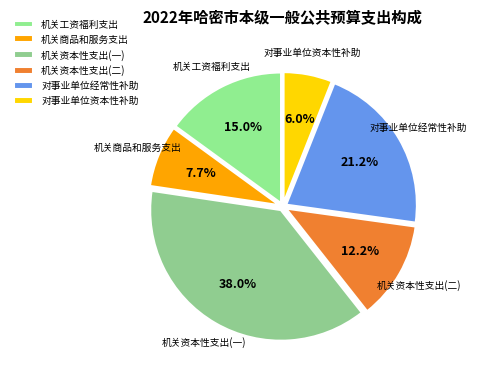

Count the number of slices in the pie.

6